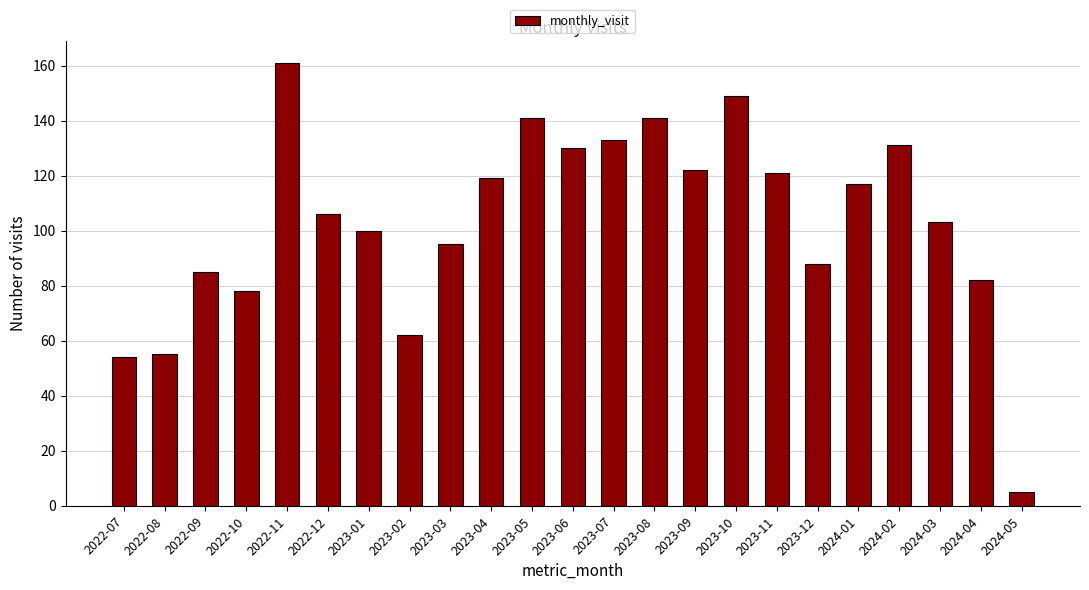

Where is the data nearest to the value 83?

2024-04